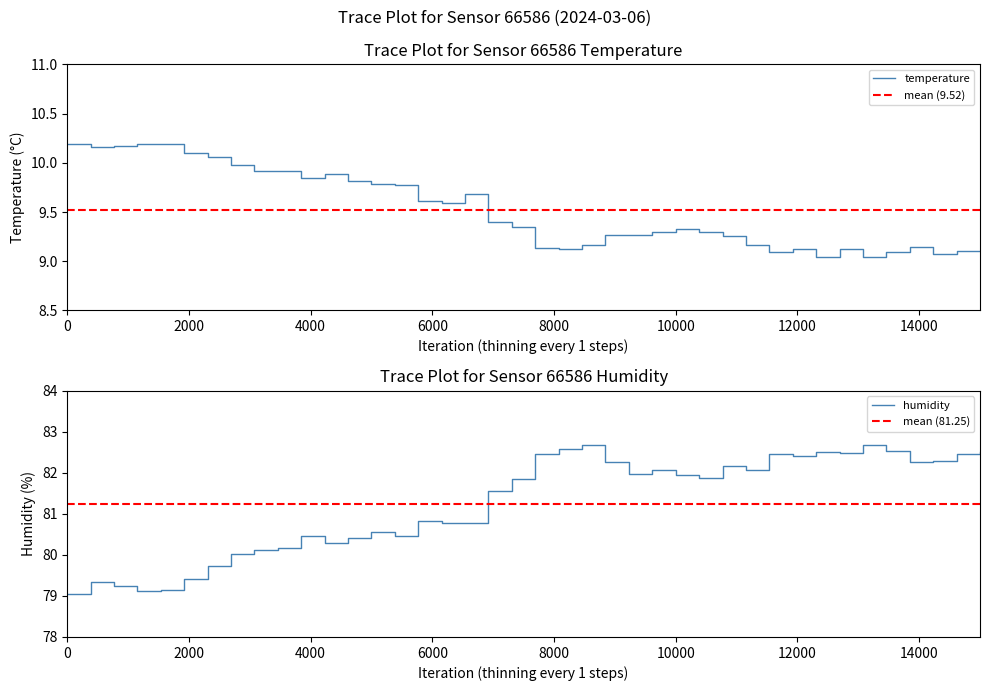

True or false: humidity and temperature cross at least once.

False